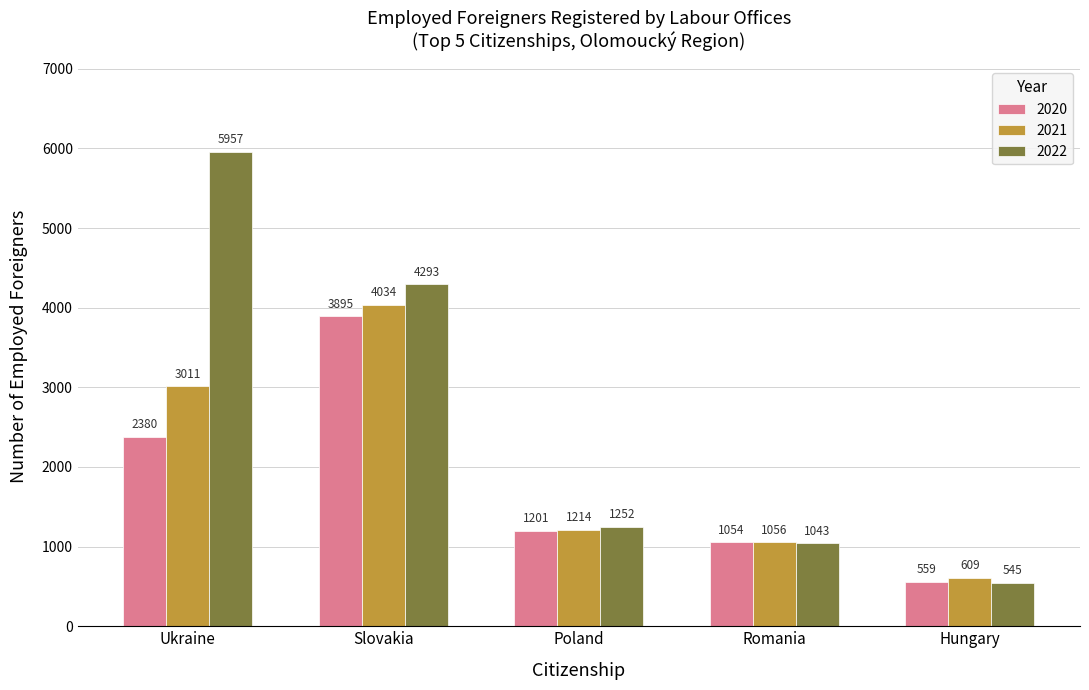

What are all the series names shown in the legend?

2020, 2021, 2022